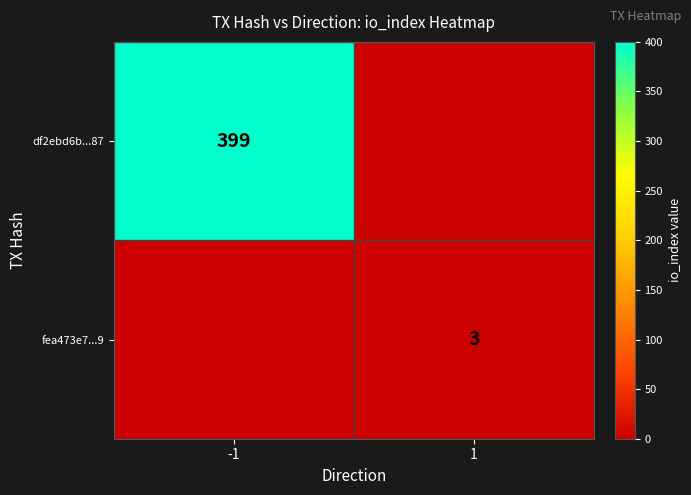

What is the spread (max minus min) of values at -1?

399